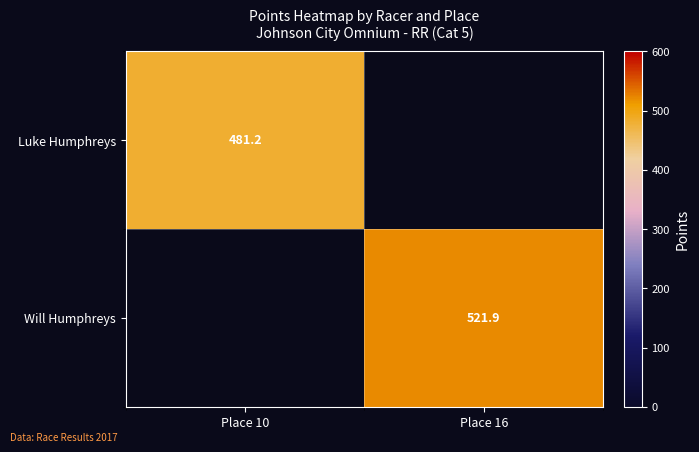

Where is Luke Humphreys nearest to the value 481?

Place 10